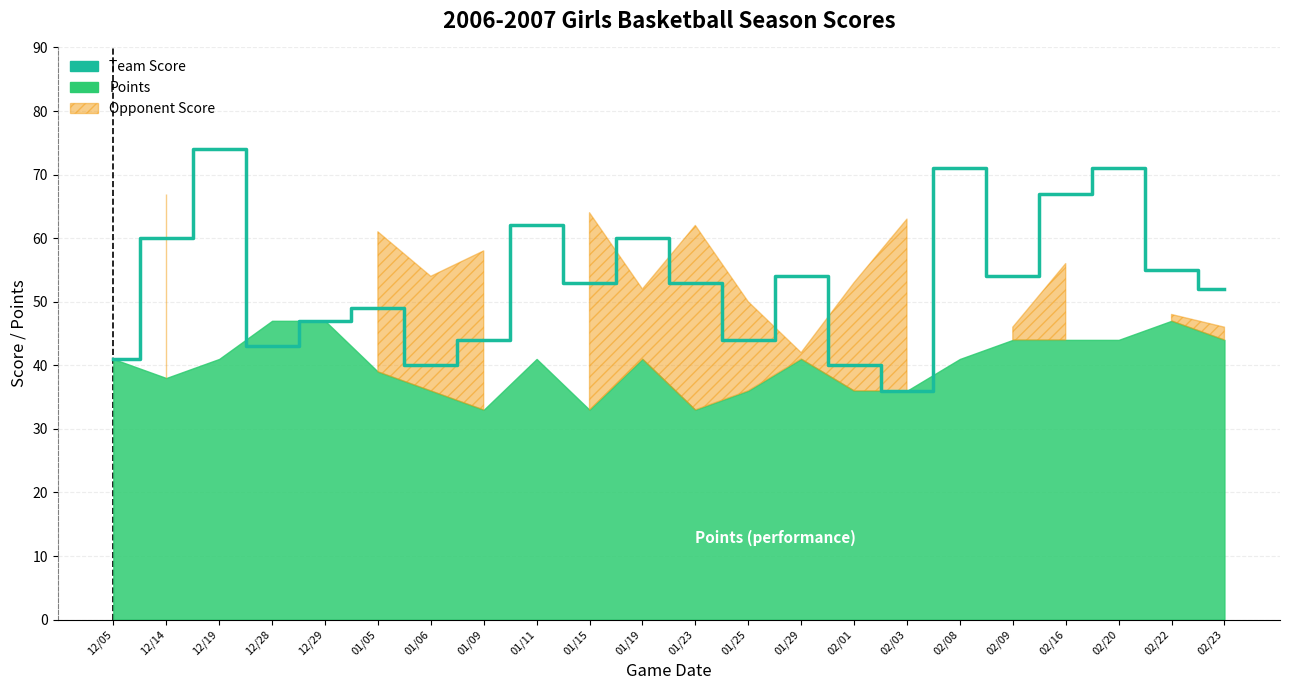

Rank the categories by value from lowest to highest.

02/03, 01/06, 02/01, 12/05, 12/28, 01/09, 01/25, 12/29, 01/05, 02/23, 01/15, 01/23, 01/29, 02/09, 02/22, 12/14, 01/19, 01/11, 02/16, 02/08, 02/20, 12/19